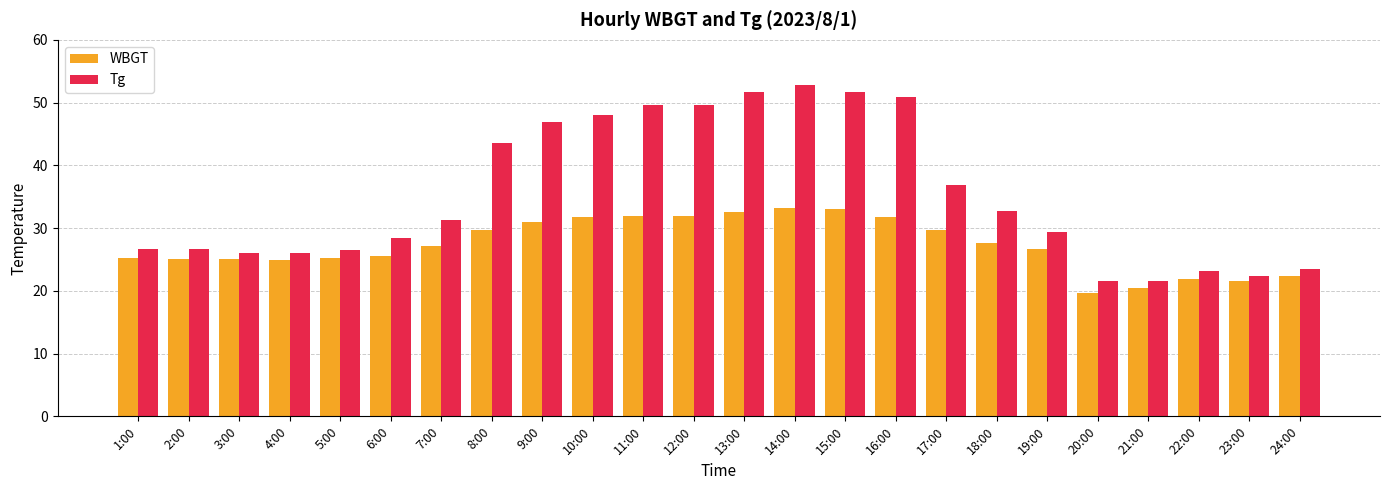

Is the value of Tg at 2:00 greater than the value of WBGT at 24:00?

Yes